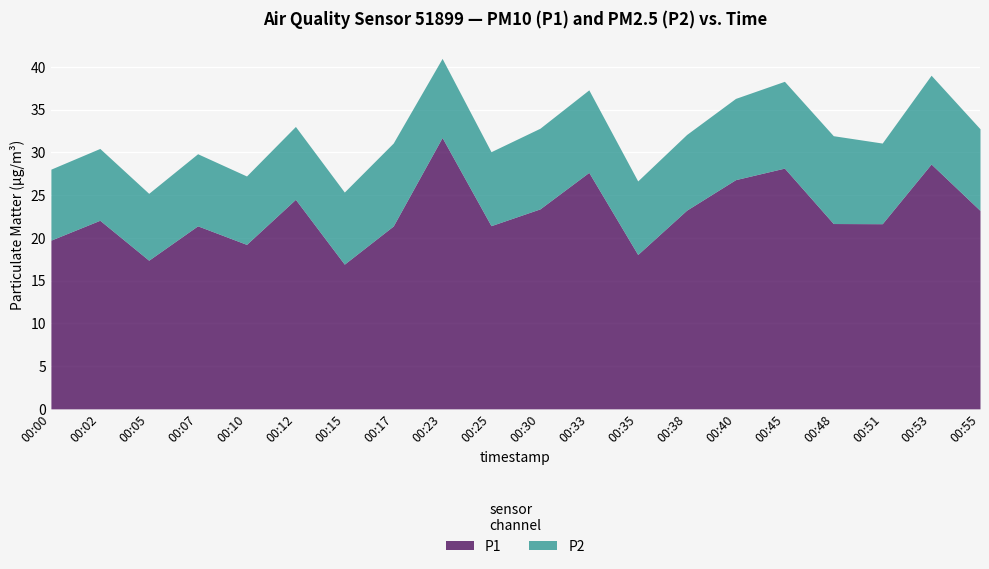

At which label does P1 reach its minimum?

00:15